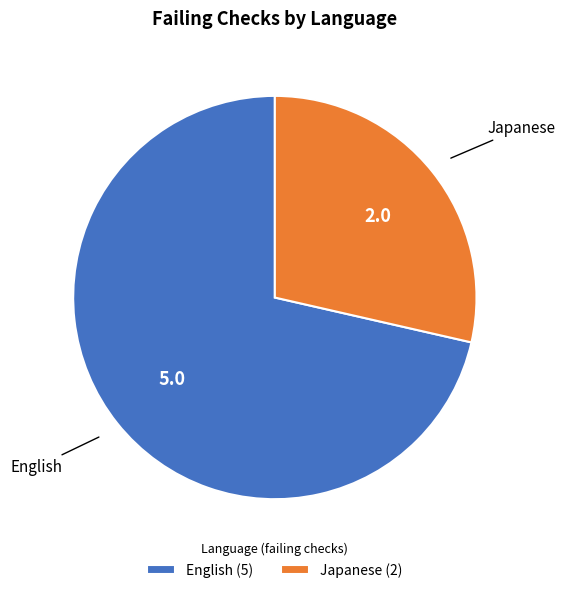

Do English (5) and Japanese (2) together represent more than half of the pie?

Yes